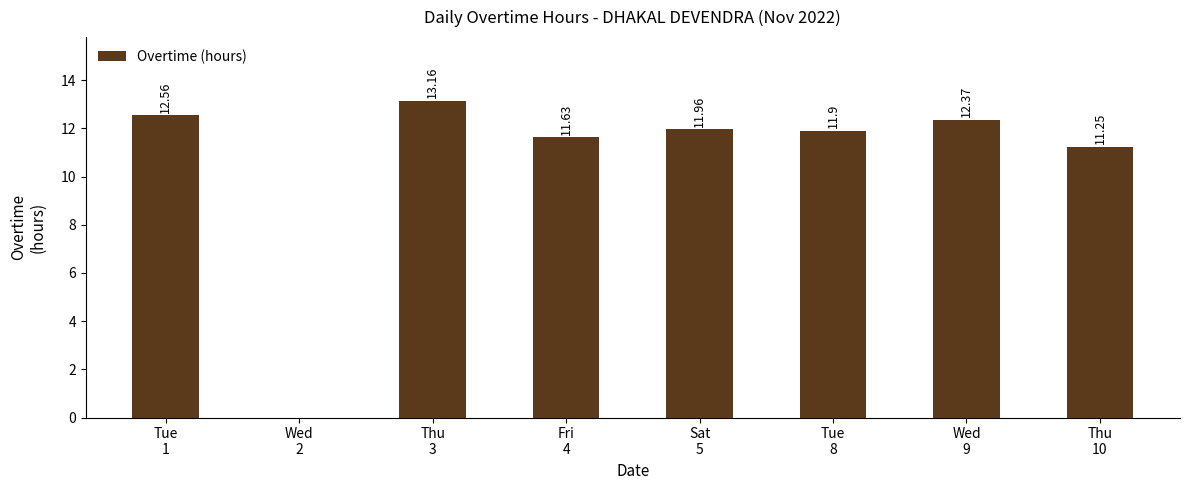

Approximately how many times larger is the value at Thu
10 compared to Thu
3?

0.9